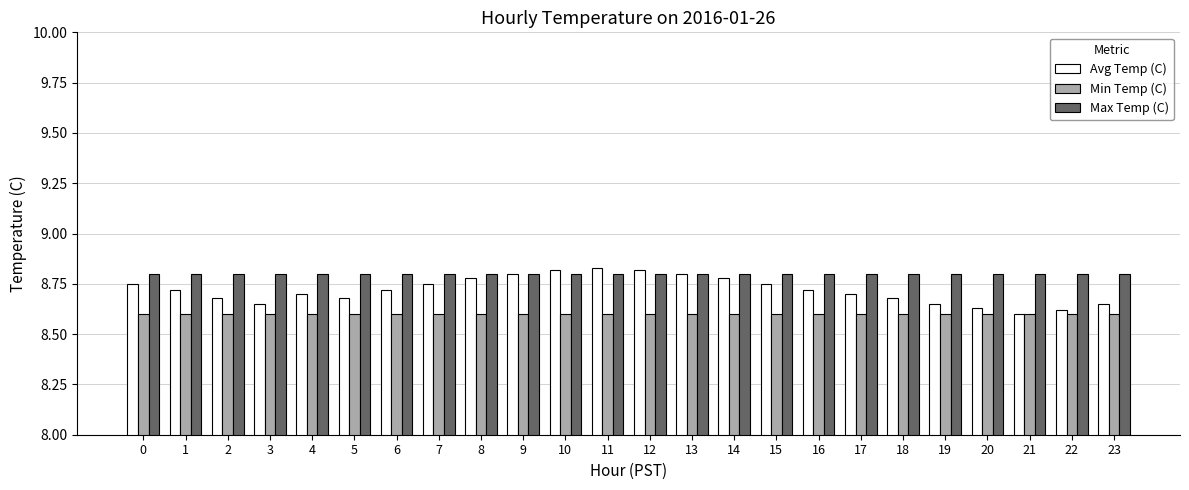

How many Avg Temp (C) values are between 8 and 9?

24